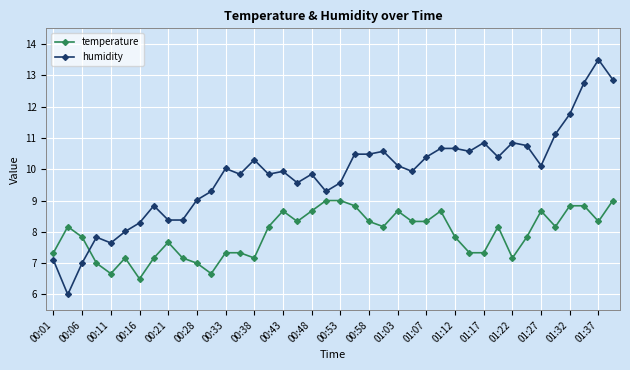

After their last crossing, which series has the higher values: temperature or humidity?

humidity